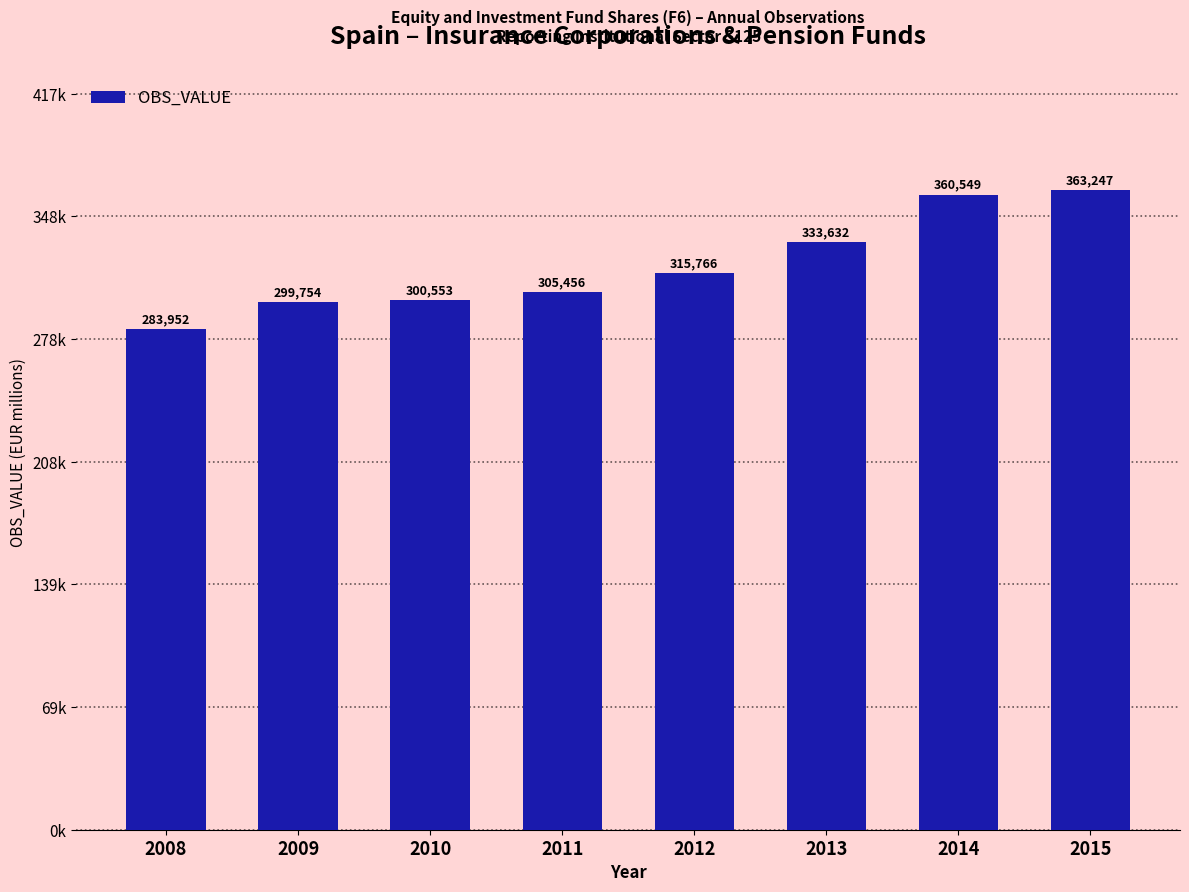

Reading left to right, transcribe all the data shown in this chart.

283952	299754	300553	305456	315766	333632	360549	363247